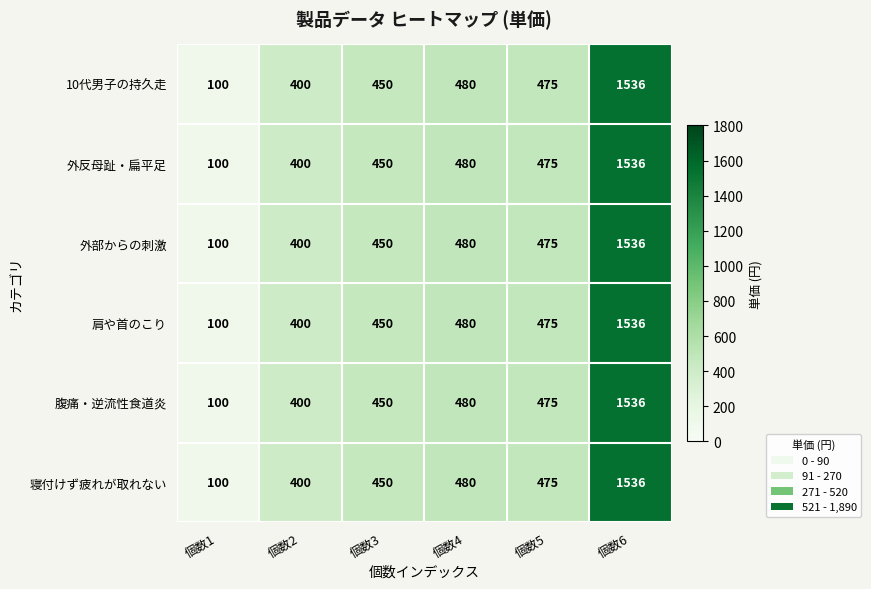

The value of 外部からの刺激 at 個数4 is 480. True or false?

True